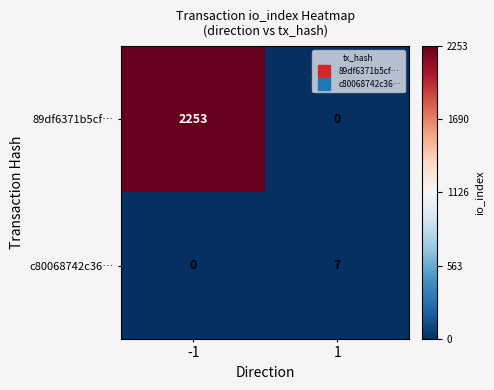

Which series has the largest total across all categories?

89df6371b5cf…